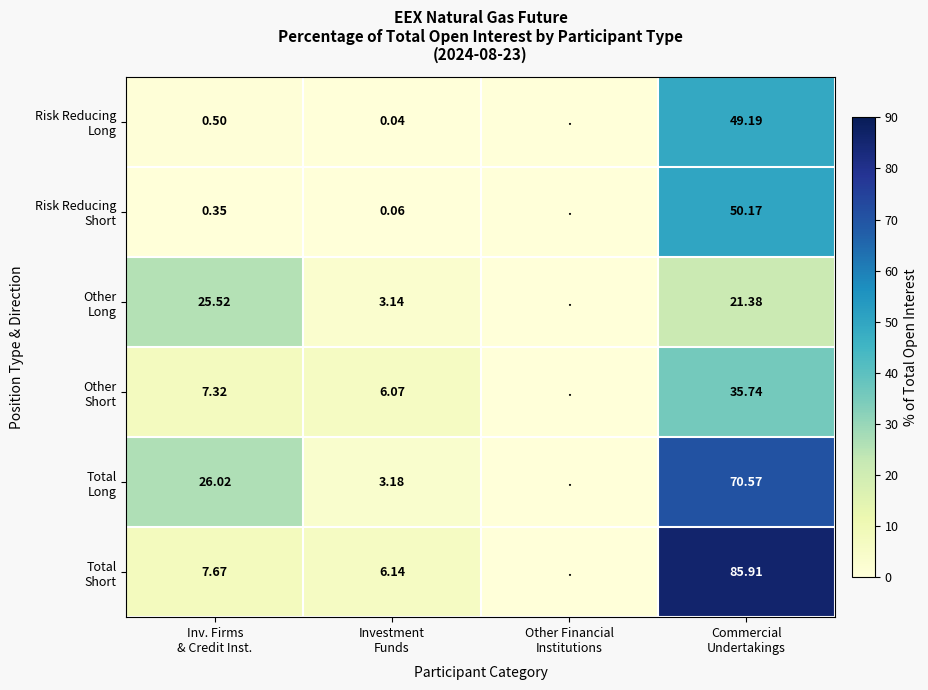

Which series has the largest total across all categories?

Total Long